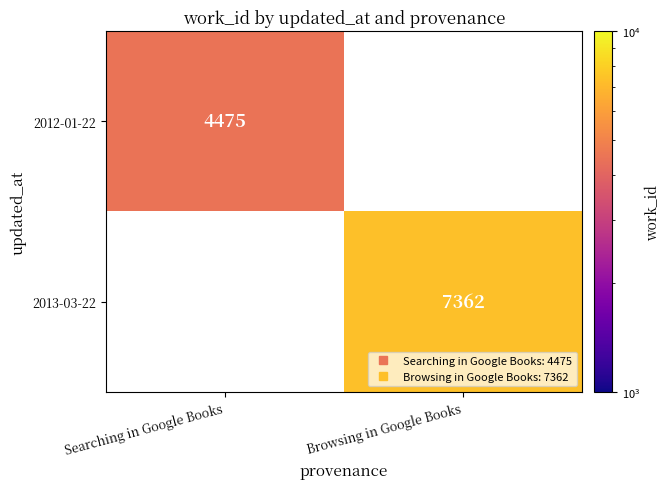

The 2012-01-22 series shows 4475 at Searching in Google Books. True or false?

True